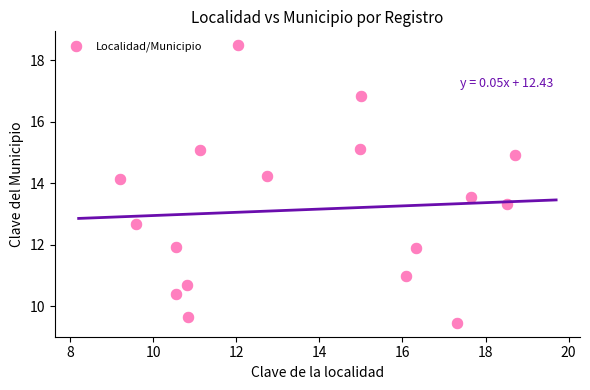

What is the range of Y values (max minus min)?

9.0